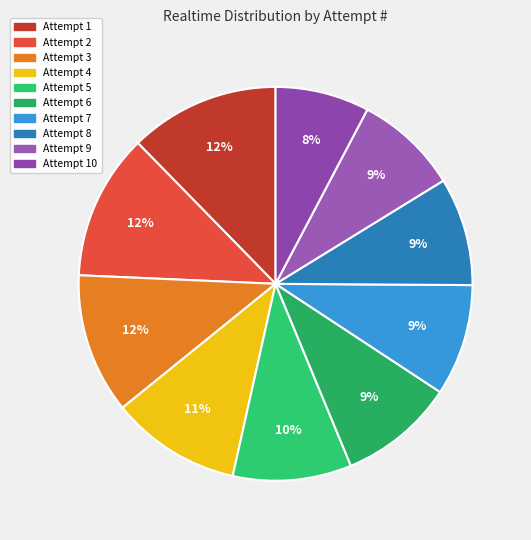

How many slices are in this pie chart?

10